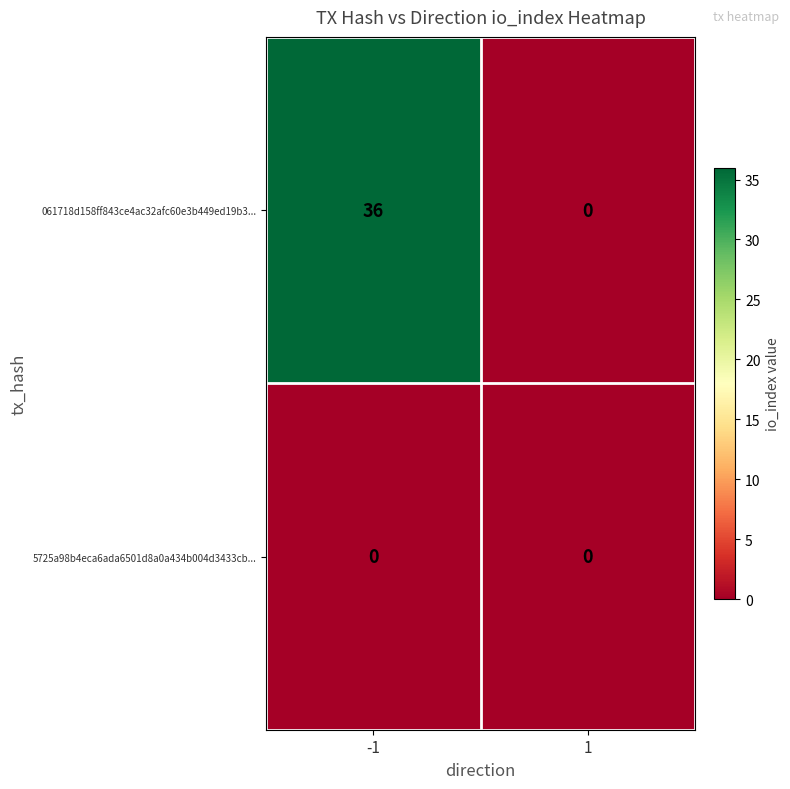

Rank the series by their maximum value, from lowest to highest.

5725a98b4eca6ada6501d8a0a434b004d3433cb..., 061718d158ff843ce4ac32afc60e3b449ed19b3...